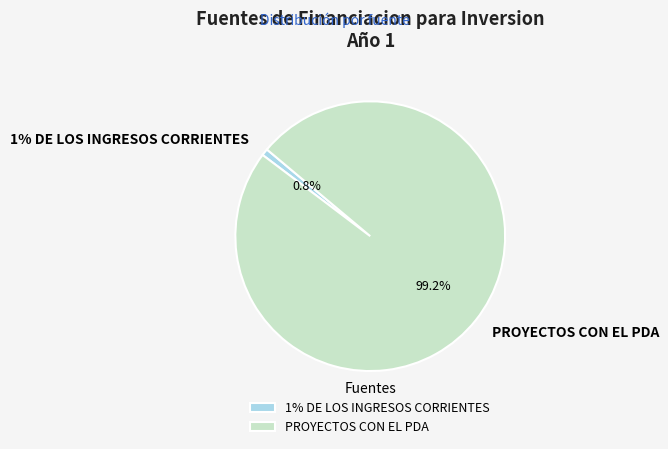

What is the largest slice in the pie chart?

PROYECTOS CON EL PDA